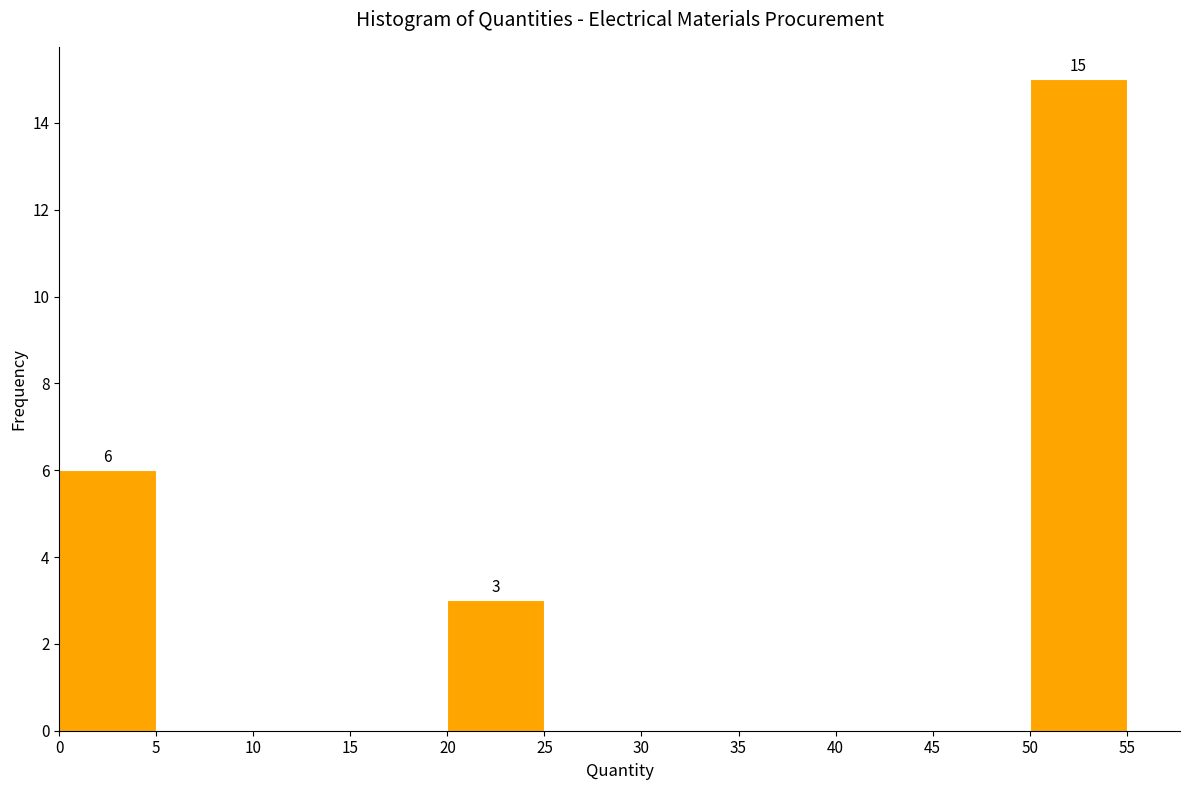

Which range on the x-axis has the tallest bar?

50 to 55